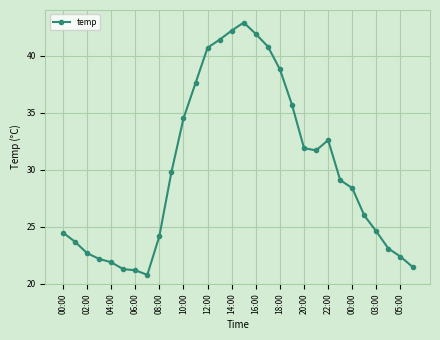

What is the average value?

30.0